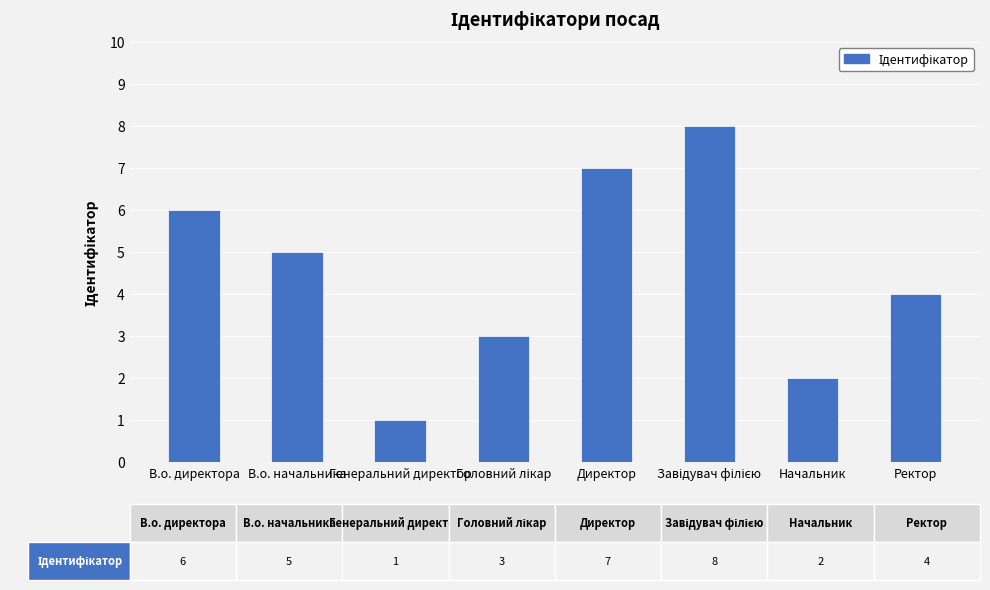

What is the difference between the maximum and minimum values?

7